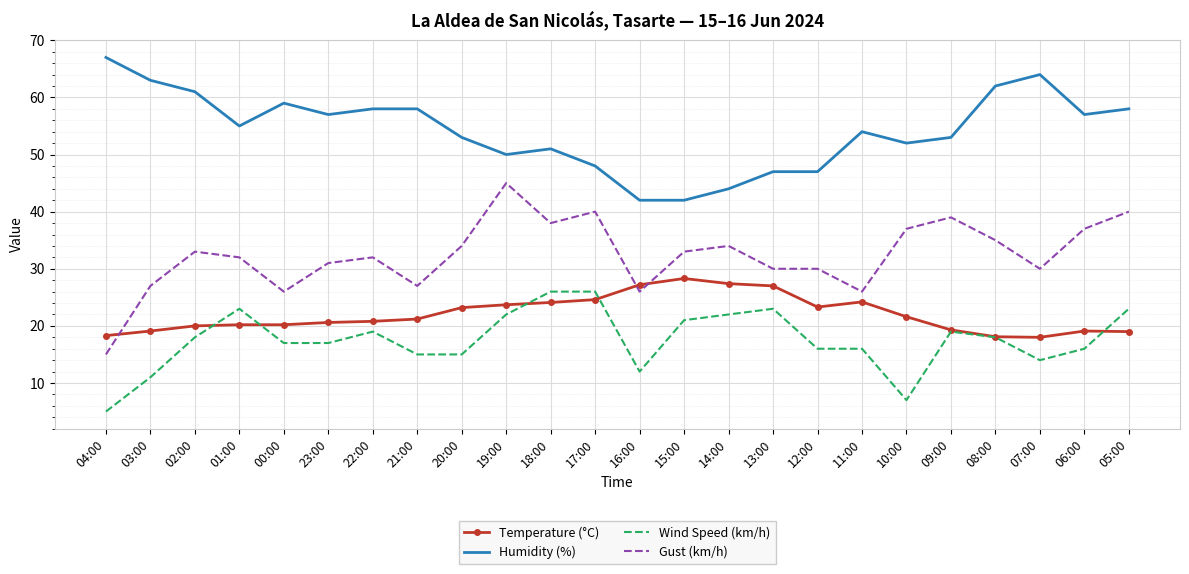

What is the total value across all series at 22:00?

129.8